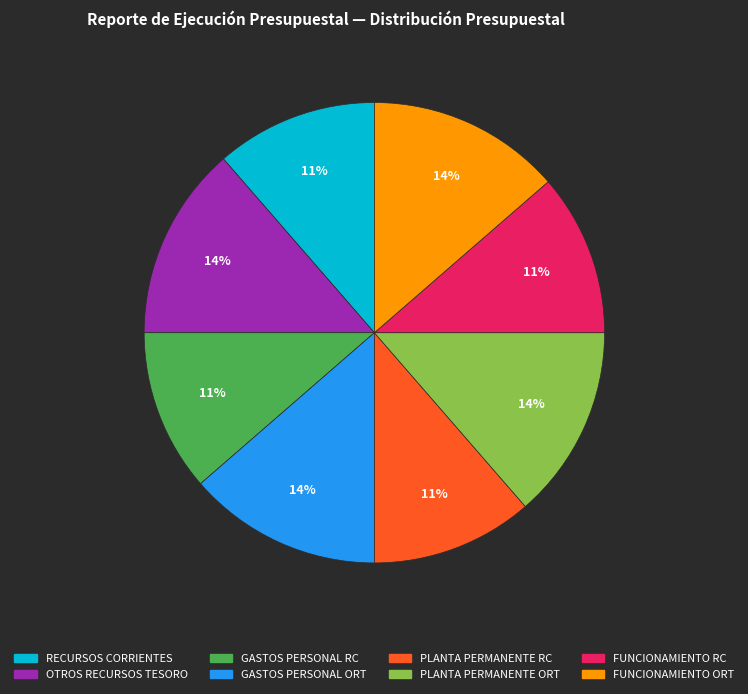

Is there a majority slice in this chart?

No